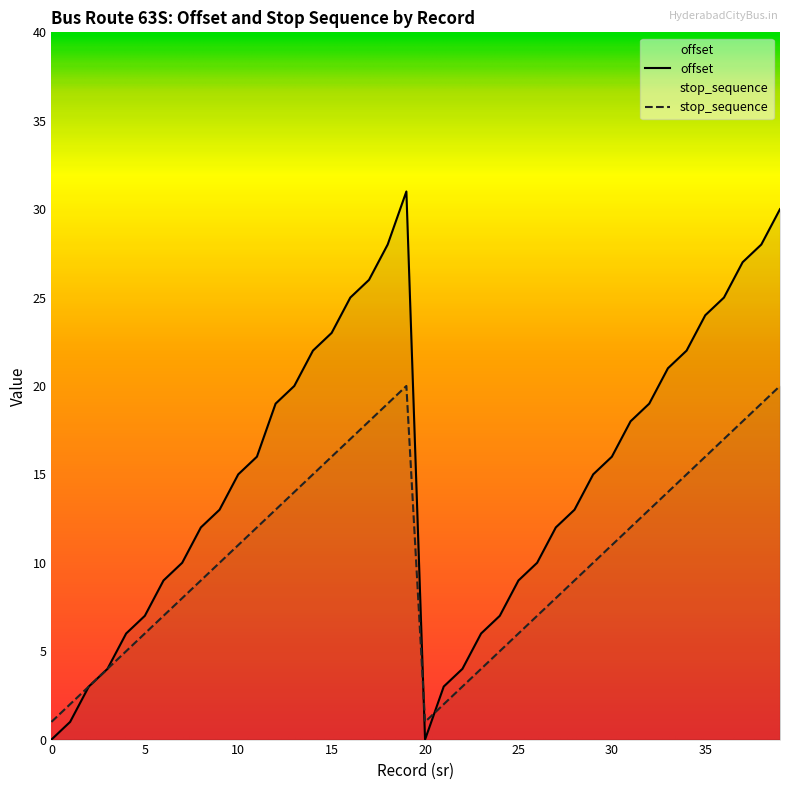

Where is stop_sequence nearest to the value 10?

9